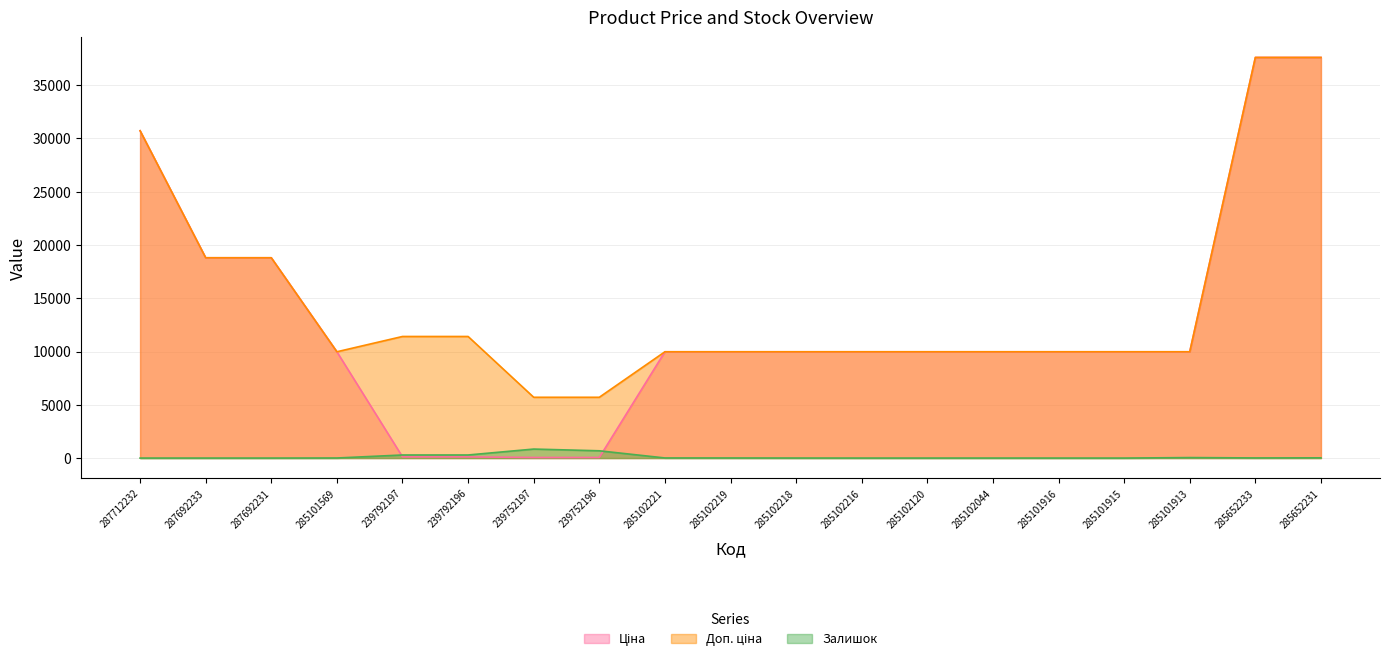

Which series has the widest spread of values?

Ціна